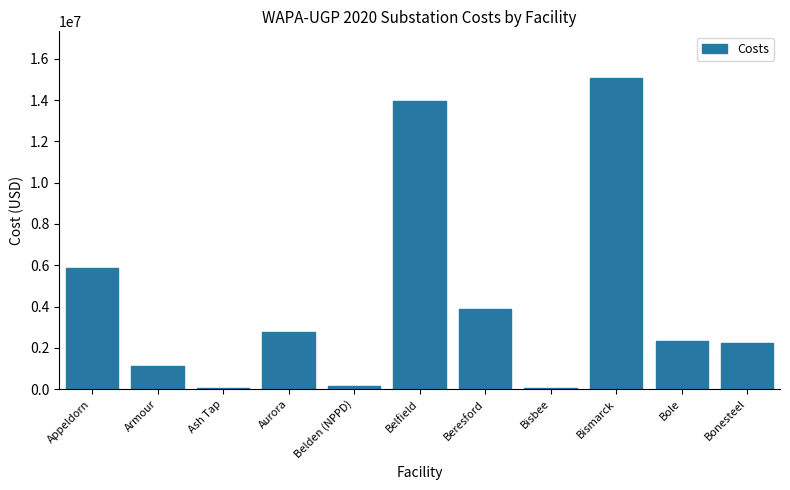

Which has a higher value, Bisbee or Belfield?

Belfield